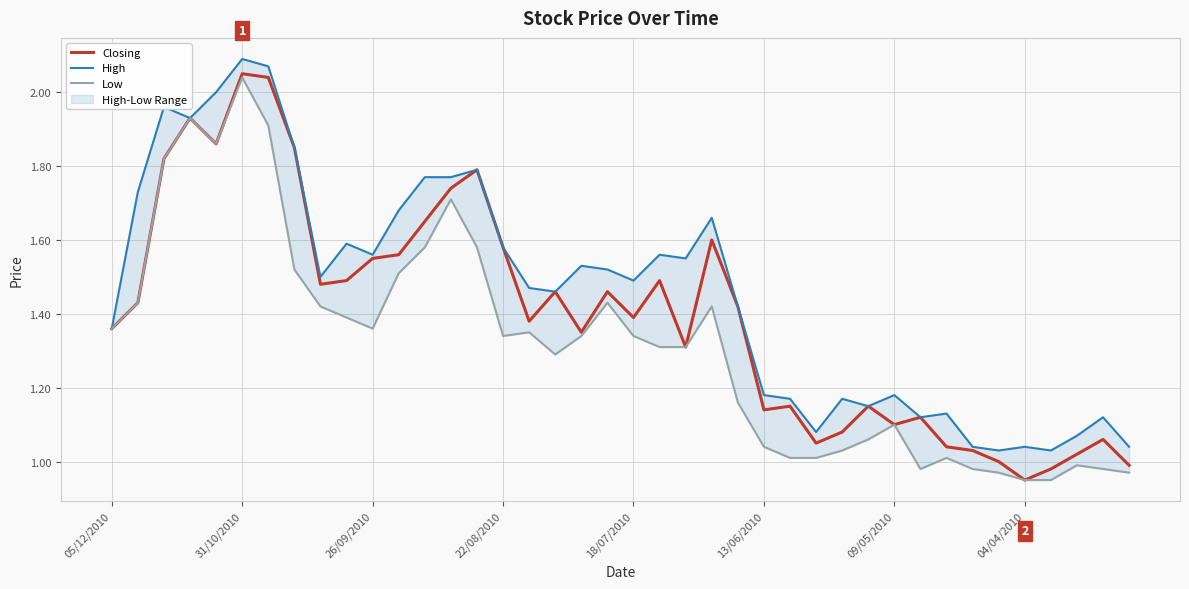

How many lines are shown in the chart?

3